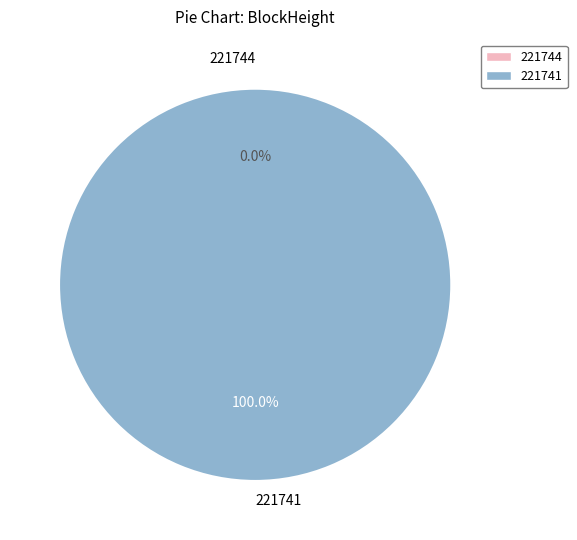

To the nearest percent, what is the combined percentage of 221741 and 221744?

100%